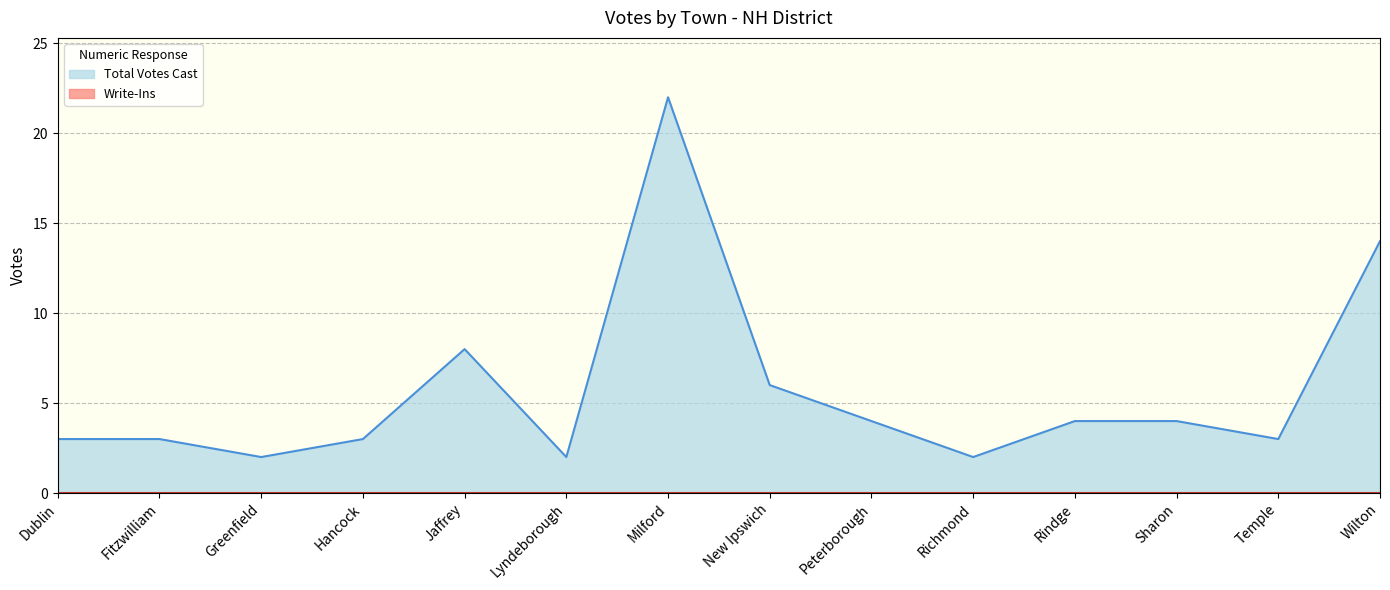

True or false: the data shows 4 at Peterborough.

True